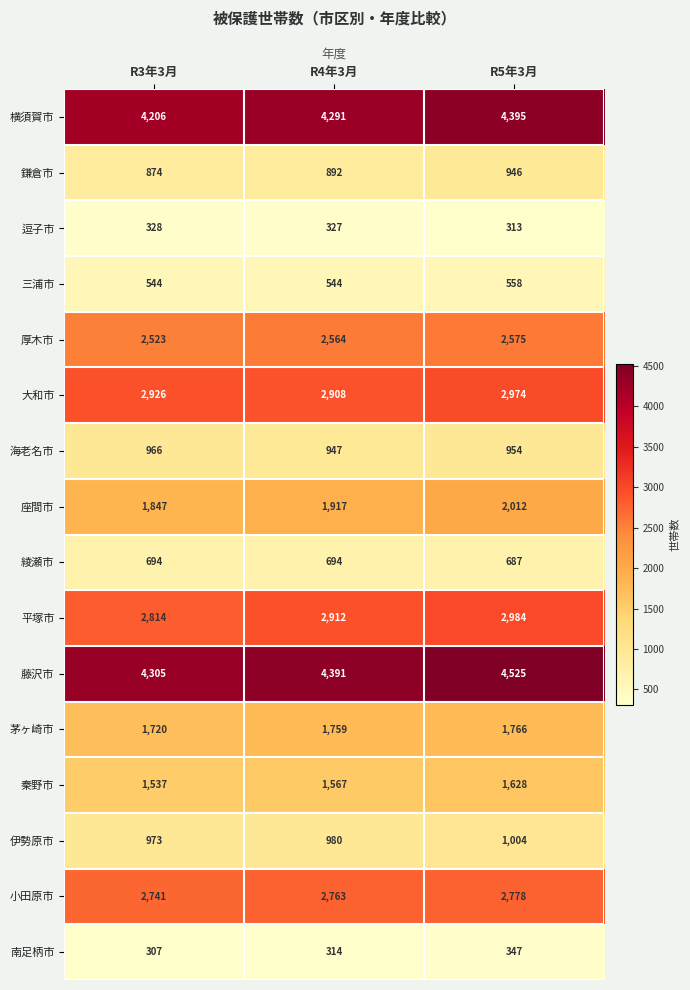

What is the sum of all 茅ヶ崎市 values?

5245